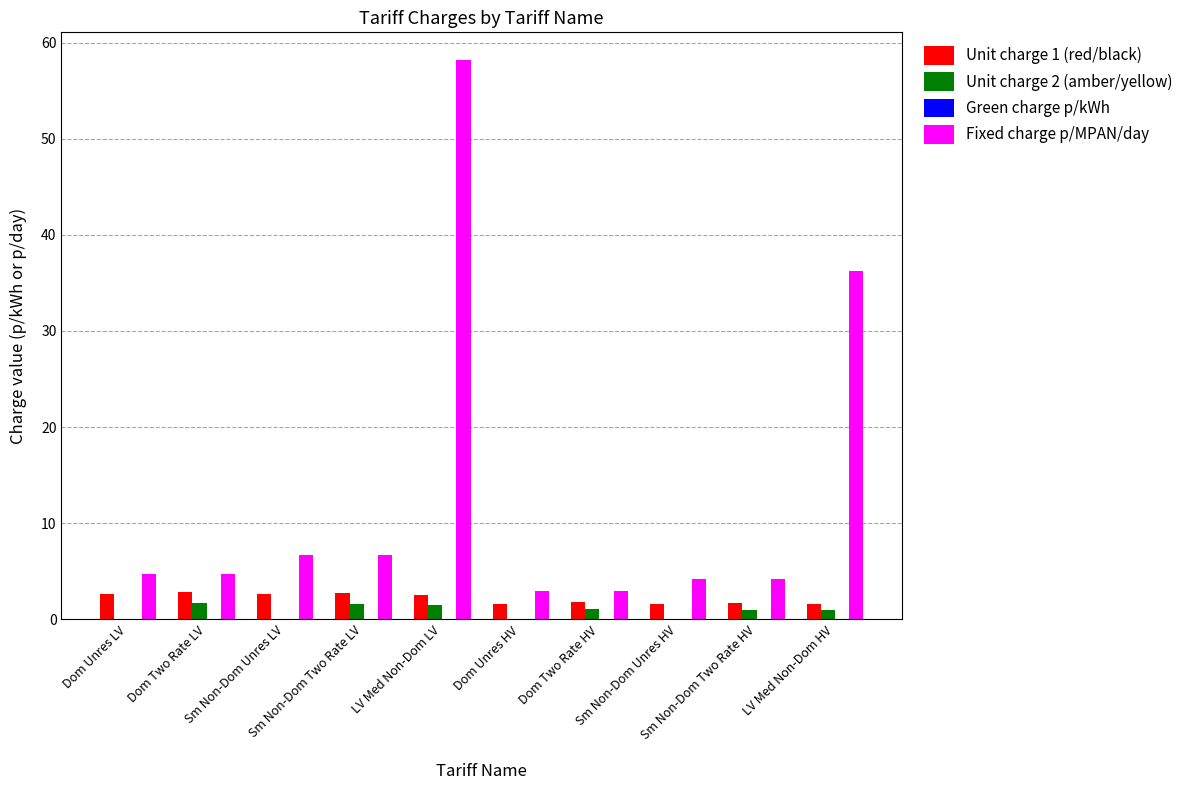

Which series has the largest total across all categories?

Fixed charge p/MPAN/day